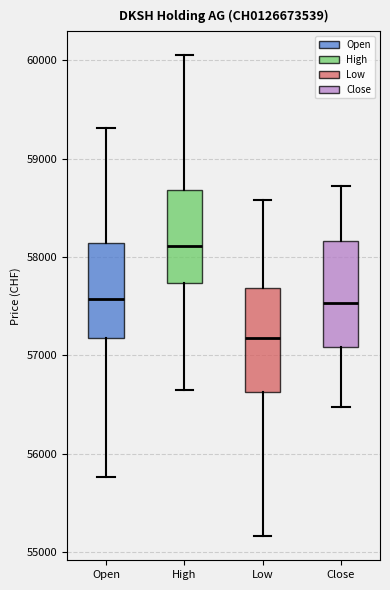

Where does the median line of the box for Open sit on the y-axis? The values are not printed on the chart, so give them approximately, as read against the axis.

57600